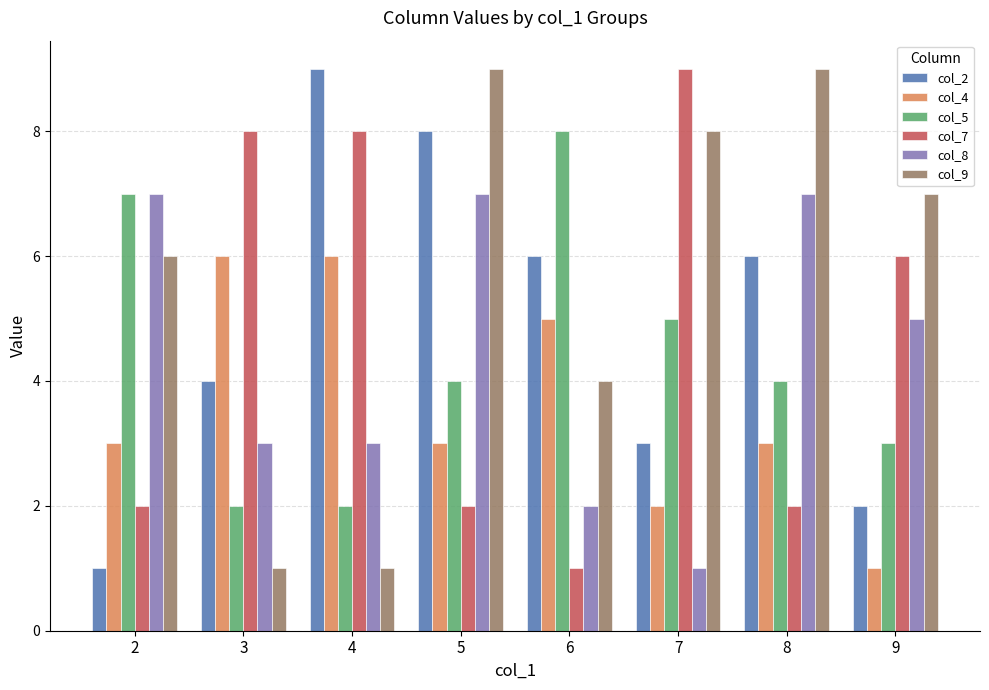

What is the total value across all series at 2?

26